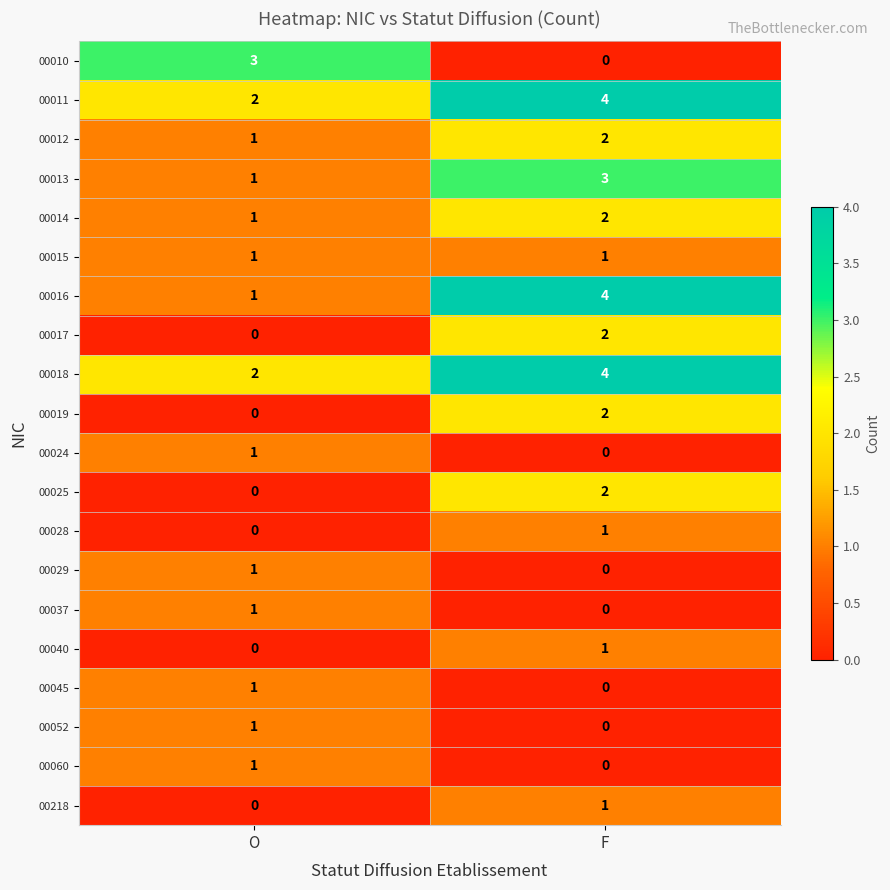

What is the maximum value shown in the chart?

4